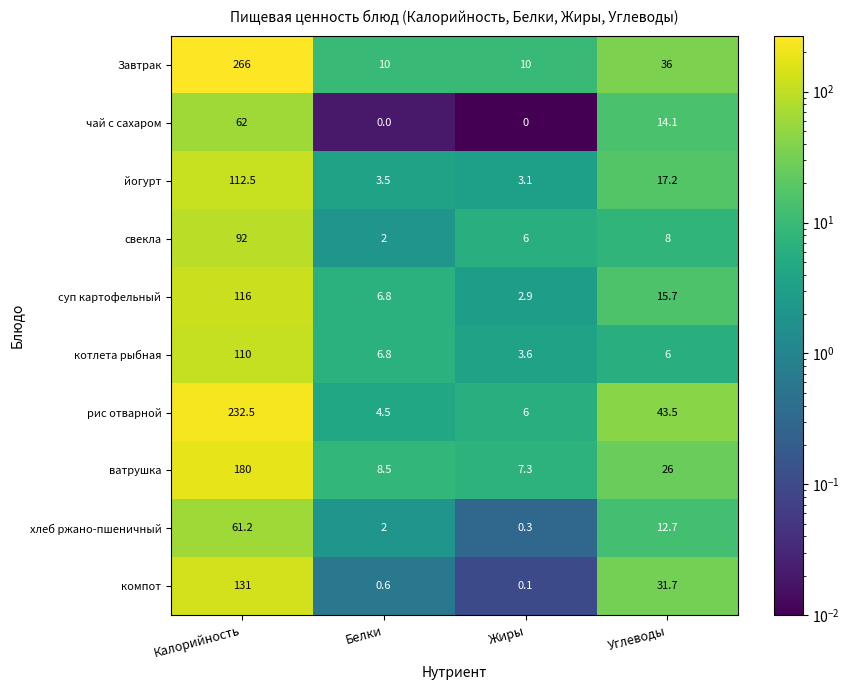

The value of суп картофельный at Белки is 9.3. True or false?

False